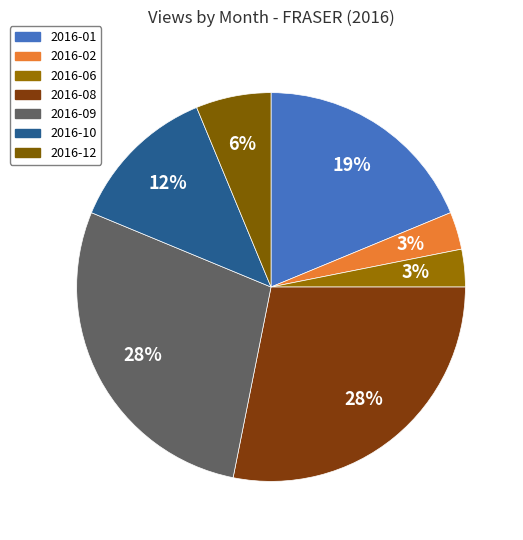

To the nearest percent, what is the average slice percentage?

14%